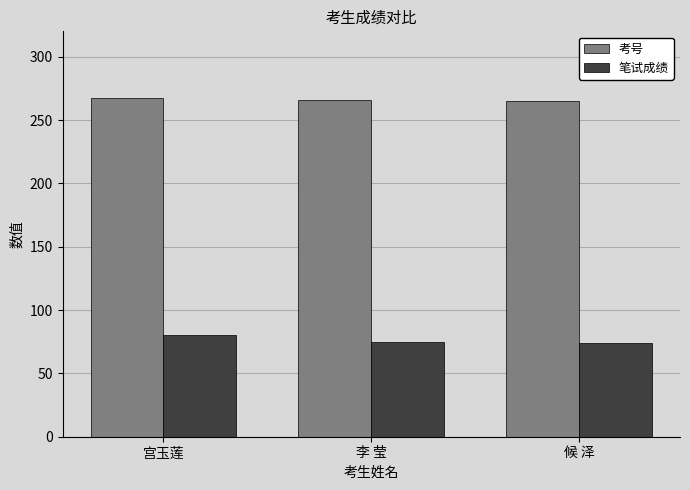

Which series has the largest range (max minus min)?

笔试成绩